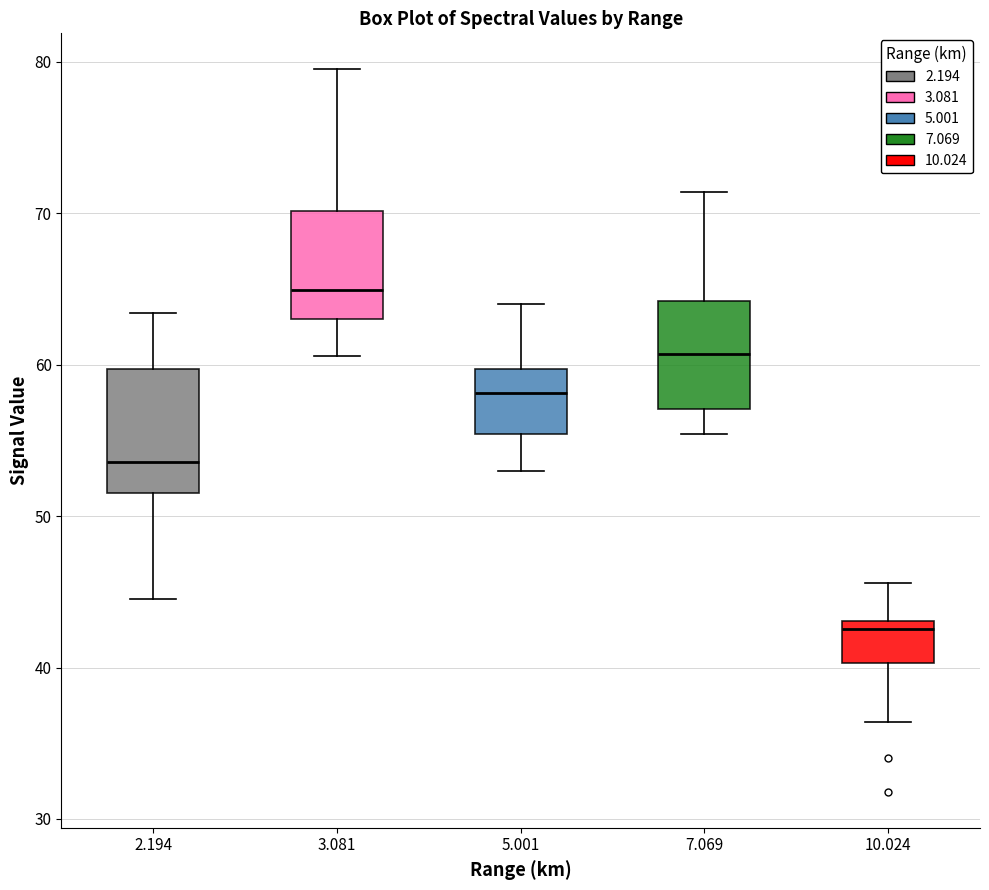

Reading left to right, transcribe this box plot: for each box, give where its median line is, the range the box spans, and where its two whiskers end, as read against the y-axis. The values are not printed on the chart, so give them approximately, as read against the axis.

2.194: median 54, box 52 to 60, whiskers 45 to 63
3.081: median 65, box 63 to 70, whiskers 61 to 80
5.001: median 58, box 55 to 60, whiskers 53 to 64
7.069: median 61, box 57 to 64, whiskers 55 to 71
10.024: median 43 (just below the box's upper edge), box 40 to 43, whiskers 36 to 46